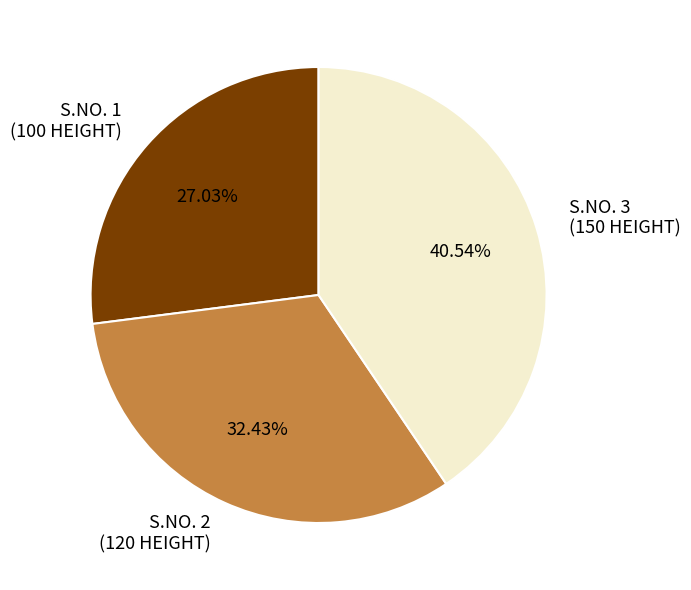

Do S.NO. 2 (120 HEIGHT) and S.NO. 1 (100 HEIGHT) together represent more than half of the pie?

Yes